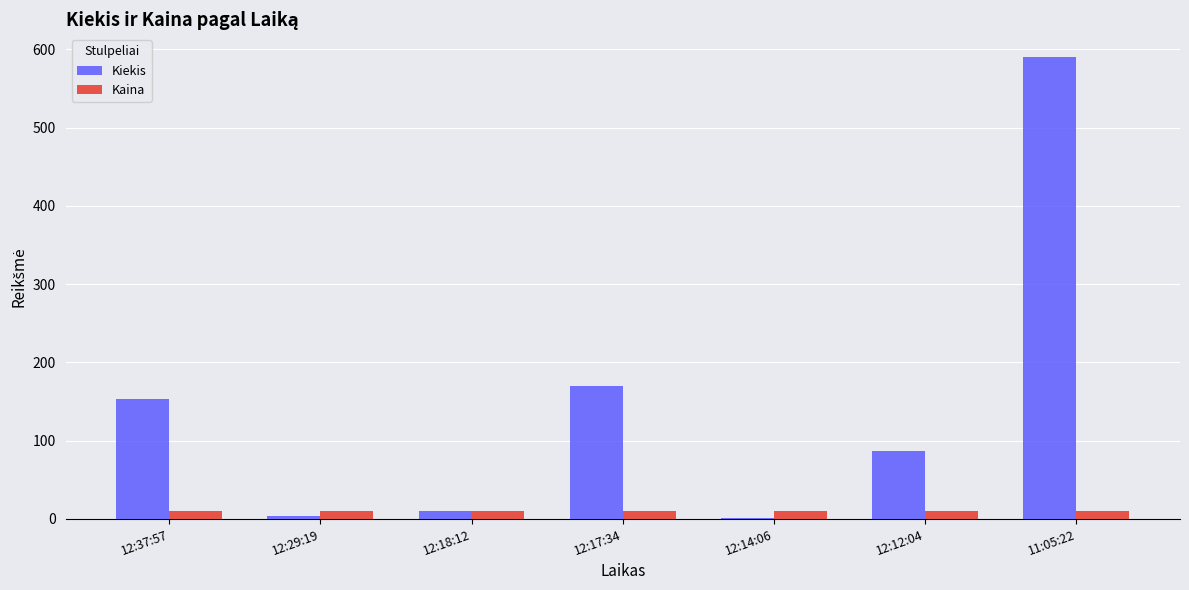

The Kiekis series shows 153.0 at 12:37:57. True or false?

True